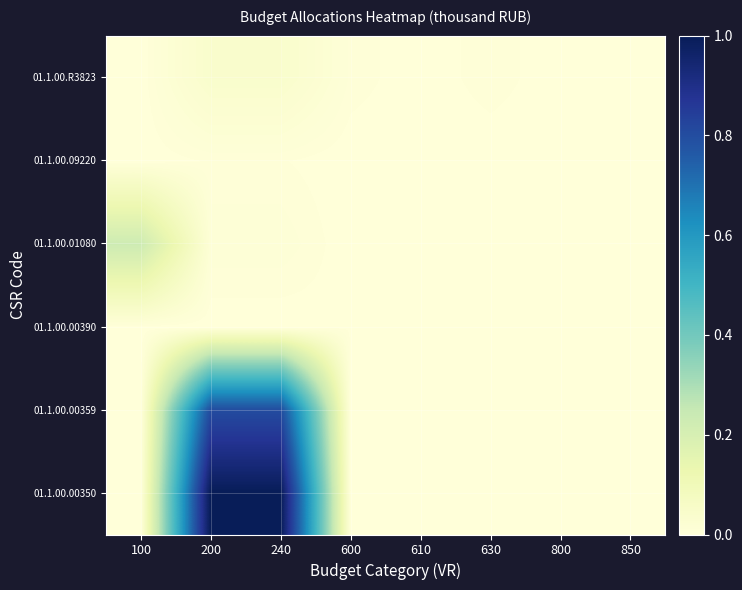

Reading left to right, extract all data points from this chart.

01.1.00.00350: 100=0.0	200=1.0	240=1.0	600=0.0	610=0.0	630=0.0	800=0.0	850=0.0
01.1.00.00359: 100=0.0	200=0.8	240=0.8	600=0.0	610=0.0	630=0.0	800=0.0	850=0.0
01.1.00.00390: 100=0.0	200=0.0	240=0.0	600=0.0	610=0.0	630=0.0	800=0.0	850=0.0
01.1.00.01080: 100=0.2	200=0.0	240=0.0	600=0.0	610=0.0	630=0.0	800=0.0	850=0.0
01.1.00.09220: 100=0.0	200=0.0	240=0.0	600=0.0	610=0.0	630=0.0	800=0.0	850=0.0
01.1.00.R3823: 100=0.0	200=0.0	240=0.0	600=0.0	610=0.0	630=0.0	800=0.0	850=0.0